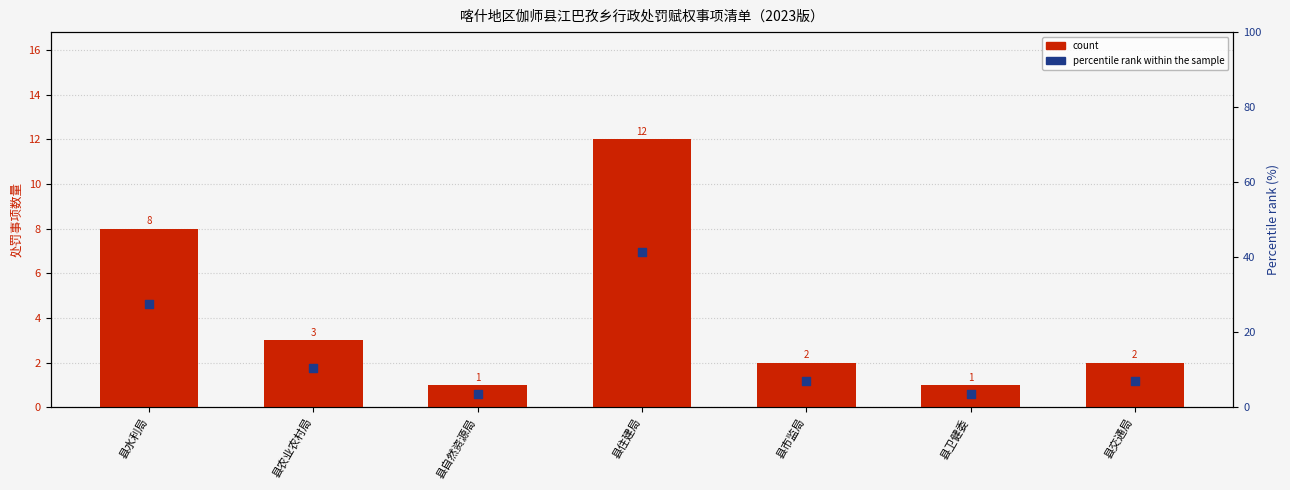

Is the value of count at 县交通局 greater than the value of percentile rank within the sample at 县卫健委?

No